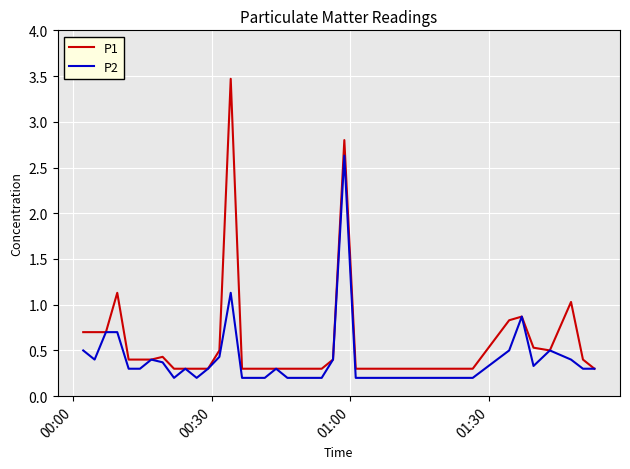

Rank the series by their maximum value, from lowest to highest.

P2, P1